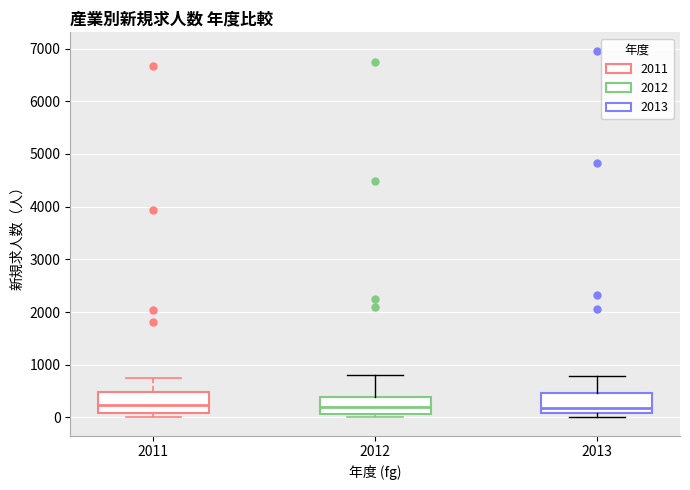

Where is the lower edge of the box at x = 2011 on the y-axis? The values are not printed on the chart, so give them approximately, as read against the axis.

100